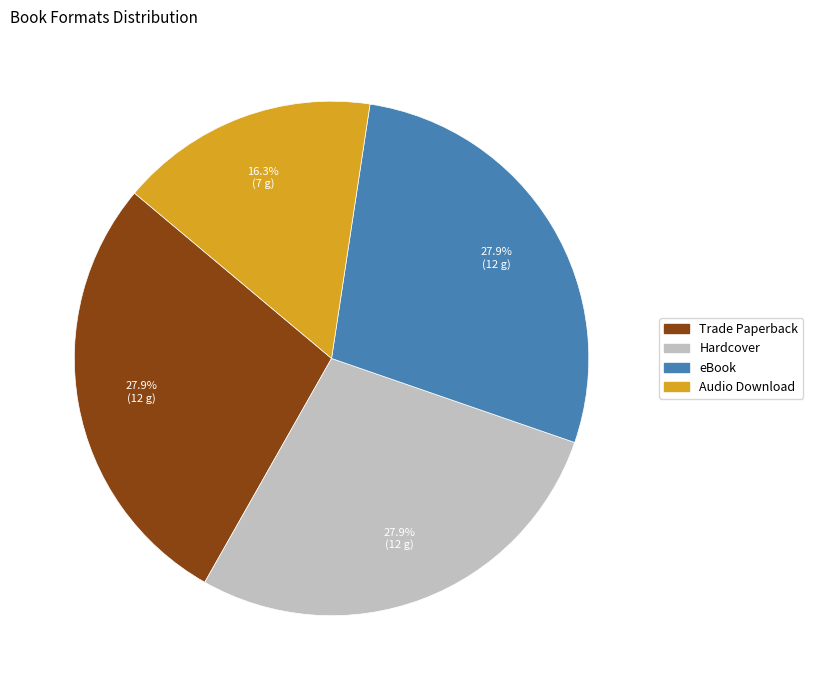

Is there any slice that represents more than half of the pie?

No